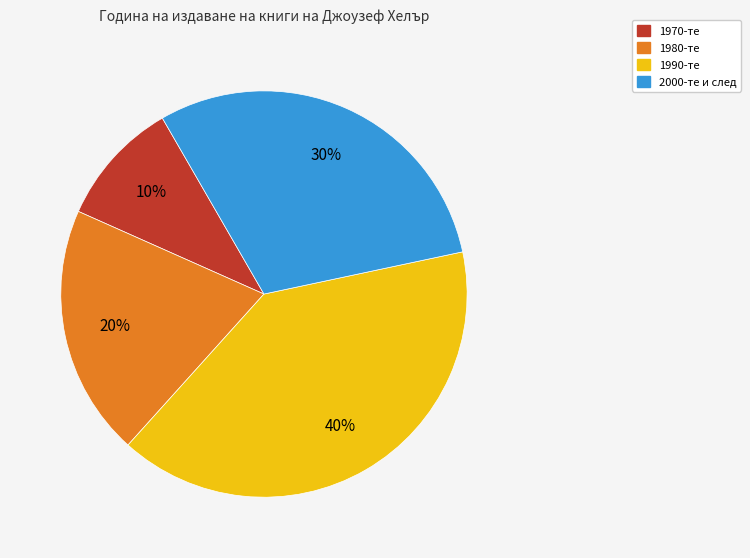

How many segments does this pie chart have?

4